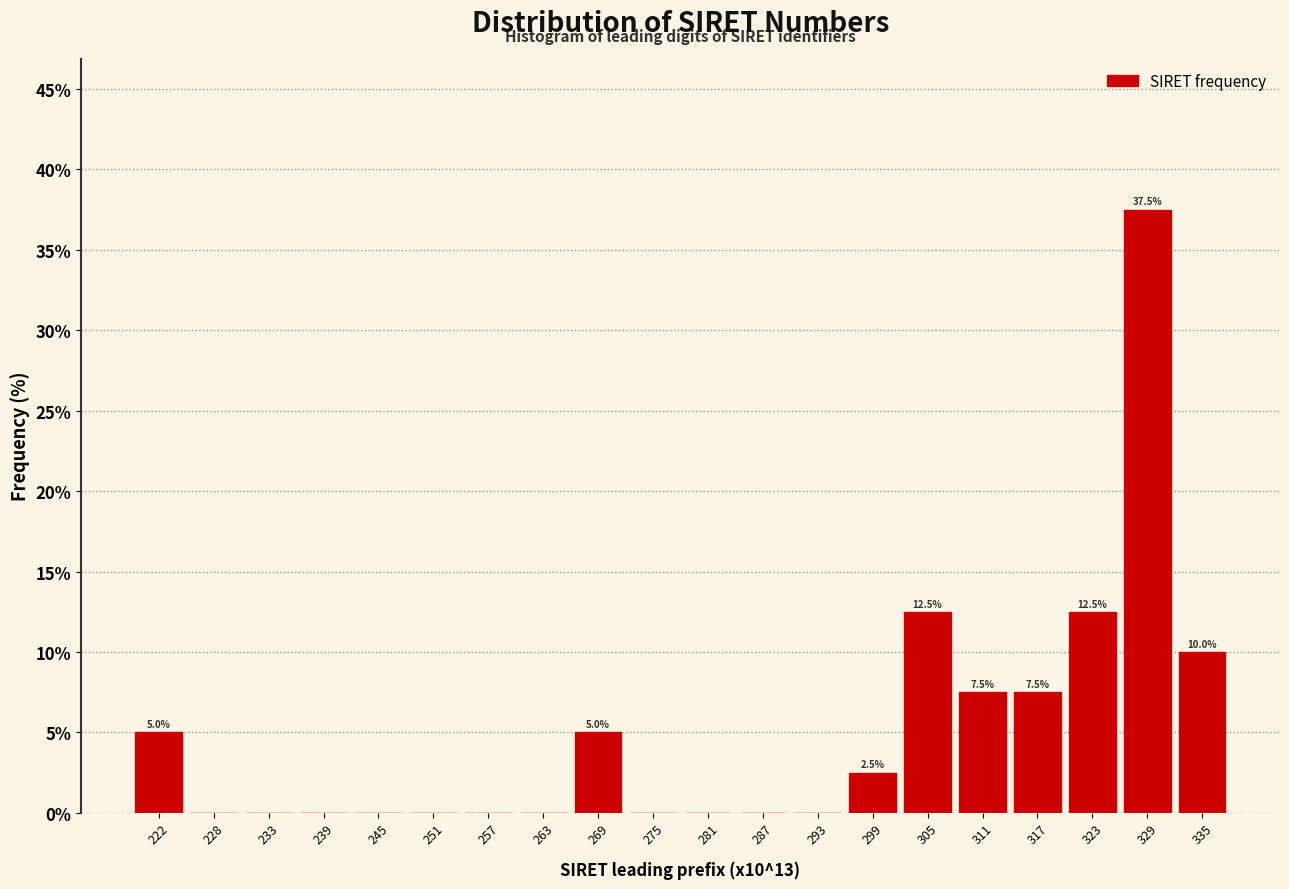

Over which range of the x-axis is the bar tallest?

326 to 332